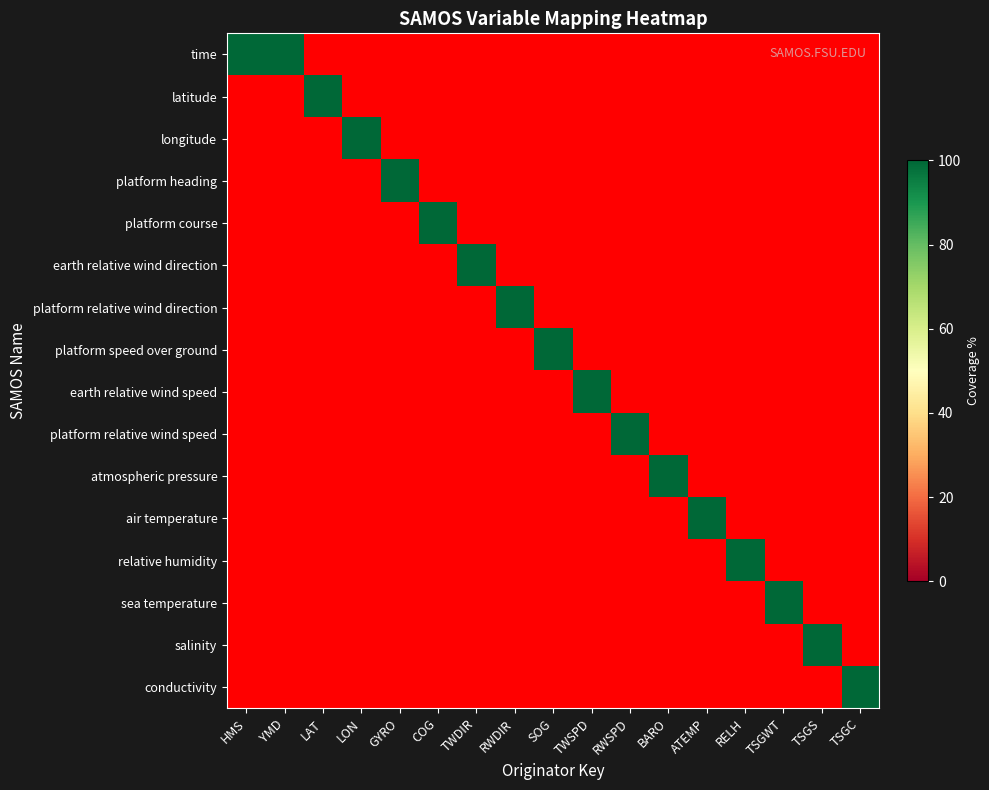

Reading left to right, list all the values displayed in this chart.

time: HMS=100.0	YMD=100.0	LAT=-1.0	LON=-1.0	GYRO=-1.0	COG=-1.0	TWDIR=-1.0	RWDIR=-1.0	SOG=-1.0	TWSPD=-1.0	RWSPD=-1.0	BARO=-1.0	ATEMP=-1.0	RELH=-1.0	TSGWT=-1.0	TSGS=-1.0	TSGC=-1.0
latitude: HMS=-1.0	YMD=-1.0	LAT=100.0	LON=-1.0	GYRO=-1.0	COG=-1.0	TWDIR=-1.0	RWDIR=-1.0	SOG=-1.0	TWSPD=-1.0	RWSPD=-1.0	BARO=-1.0	ATEMP=-1.0	RELH=-1.0	TSGWT=-1.0	TSGS=-1.0	TSGC=-1.0
longitude: HMS=-1.0	YMD=-1.0	LAT=-1.0	LON=100.0	GYRO=-1.0	COG=-1.0	TWDIR=-1.0	RWDIR=-1.0	SOG=-1.0	TWSPD=-1.0	RWSPD=-1.0	BARO=-1.0	ATEMP=-1.0	RELH=-1.0	TSGWT=-1.0	TSGS=-1.0	TSGC=-1.0
platform heading: HMS=-1.0	YMD=-1.0	LAT=-1.0	LON=-1.0	GYRO=100.0	COG=-1.0	TWDIR=-1.0	RWDIR=-1.0	SOG=-1.0	TWSPD=-1.0	RWSPD=-1.0	BARO=-1.0	ATEMP=-1.0	RELH=-1.0	TSGWT=-1.0	TSGS=-1.0	TSGC=-1.0
platform course: HMS=-1.0	YMD=-1.0	LAT=-1.0	LON=-1.0	GYRO=-1.0	COG=100.0	TWDIR=-1.0	RWDIR=-1.0	SOG=-1.0	TWSPD=-1.0	RWSPD=-1.0	BARO=-1.0	ATEMP=-1.0	RELH=-1.0	TSGWT=-1.0	TSGS=-1.0	TSGC=-1.0
earth relative wind direction: HMS=-1.0	YMD=-1.0	LAT=-1.0	LON=-1.0	GYRO=-1.0	COG=-1.0	TWDIR=100.0	RWDIR=-1.0	SOG=-1.0	TWSPD=-1.0	RWSPD=-1.0	BARO=-1.0	ATEMP=-1.0	RELH=-1.0	TSGWT=-1.0	TSGS=-1.0	TSGC=-1.0
platform relative wind direction: HMS=-1.0	YMD=-1.0	LAT=-1.0	LON=-1.0	GYRO=-1.0	COG=-1.0	TWDIR=-1.0	RWDIR=100.0	SOG=-1.0	TWSPD=-1.0	RWSPD=-1.0	BARO=-1.0	ATEMP=-1.0	RELH=-1.0	TSGWT=-1.0	TSGS=-1.0	TSGC=-1.0
platform speed over ground: HMS=-1.0	YMD=-1.0	LAT=-1.0	LON=-1.0	GYRO=-1.0	COG=-1.0	TWDIR=-1.0	RWDIR=-1.0	SOG=100.0	TWSPD=-1.0	RWSPD=-1.0	BARO=-1.0	ATEMP=-1.0	RELH=-1.0	TSGWT=-1.0	TSGS=-1.0	TSGC=-1.0
earth relative wind speed: HMS=-1.0	YMD=-1.0	LAT=-1.0	LON=-1.0	GYRO=-1.0	COG=-1.0	TWDIR=-1.0	RWDIR=-1.0	SOG=-1.0	TWSPD=100.0	RWSPD=-1.0	BARO=-1.0	ATEMP=-1.0	RELH=-1.0	TSGWT=-1.0	TSGS=-1.0	TSGC=-1.0
platform relative wind speed: HMS=-1.0	YMD=-1.0	LAT=-1.0	LON=-1.0	GYRO=-1.0	COG=-1.0	TWDIR=-1.0	RWDIR=-1.0	SOG=-1.0	TWSPD=-1.0	RWSPD=100.0	BARO=-1.0	ATEMP=-1.0	RELH=-1.0	TSGWT=-1.0	TSGS=-1.0	TSGC=-1.0
atmospheric pressure: HMS=-1.0	YMD=-1.0	LAT=-1.0	LON=-1.0	GYRO=-1.0	COG=-1.0	TWDIR=-1.0	RWDIR=-1.0	SOG=-1.0	TWSPD=-1.0	RWSPD=-1.0	BARO=100.0	ATEMP=-1.0	RELH=-1.0	TSGWT=-1.0	TSGS=-1.0	TSGC=-1.0
air temperature: HMS=-1.0	YMD=-1.0	LAT=-1.0	LON=-1.0	GYRO=-1.0	COG=-1.0	TWDIR=-1.0	RWDIR=-1.0	SOG=-1.0	TWSPD=-1.0	RWSPD=-1.0	BARO=-1.0	ATEMP=100.0	RELH=-1.0	TSGWT=-1.0	TSGS=-1.0	TSGC=-1.0
relative humidity: HMS=-1.0	YMD=-1.0	LAT=-1.0	LON=-1.0	GYRO=-1.0	COG=-1.0	TWDIR=-1.0	RWDIR=-1.0	SOG=-1.0	TWSPD=-1.0	RWSPD=-1.0	BARO=-1.0	ATEMP=-1.0	RELH=100.0	TSGWT=-1.0	TSGS=-1.0	TSGC=-1.0
sea temperature: HMS=-1.0	YMD=-1.0	LAT=-1.0	LON=-1.0	GYRO=-1.0	COG=-1.0	TWDIR=-1.0	RWDIR=-1.0	SOG=-1.0	TWSPD=-1.0	RWSPD=-1.0	BARO=-1.0	ATEMP=-1.0	RELH=-1.0	TSGWT=100.0	TSGS=-1.0	TSGC=-1.0
salinity: HMS=-1.0	YMD=-1.0	LAT=-1.0	LON=-1.0	GYRO=-1.0	COG=-1.0	TWDIR=-1.0	RWDIR=-1.0	SOG=-1.0	TWSPD=-1.0	RWSPD=-1.0	BARO=-1.0	ATEMP=-1.0	RELH=-1.0	TSGWT=-1.0	TSGS=100.0	TSGC=-1.0
conductivity: HMS=-1.0	YMD=-1.0	LAT=-1.0	LON=-1.0	GYRO=-1.0	COG=-1.0	TWDIR=-1.0	RWDIR=-1.0	SOG=-1.0	TWSPD=-1.0	RWSPD=-1.0	BARO=-1.0	ATEMP=-1.0	RELH=-1.0	TSGWT=-1.0	TSGS=-1.0	TSGC=100.0